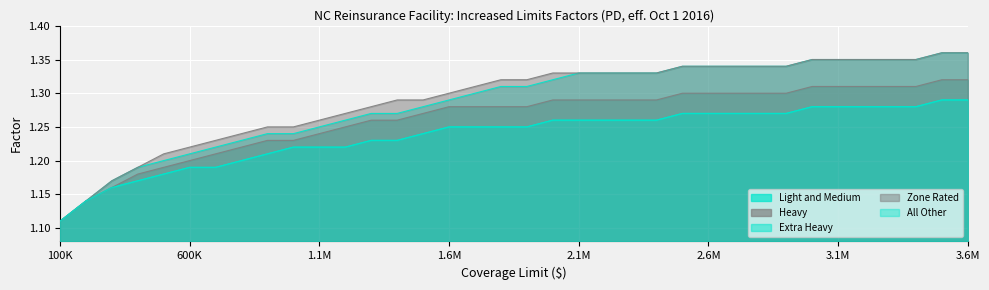

True or false: Extra Heavy and Light and Medium intersect in this chart.

False